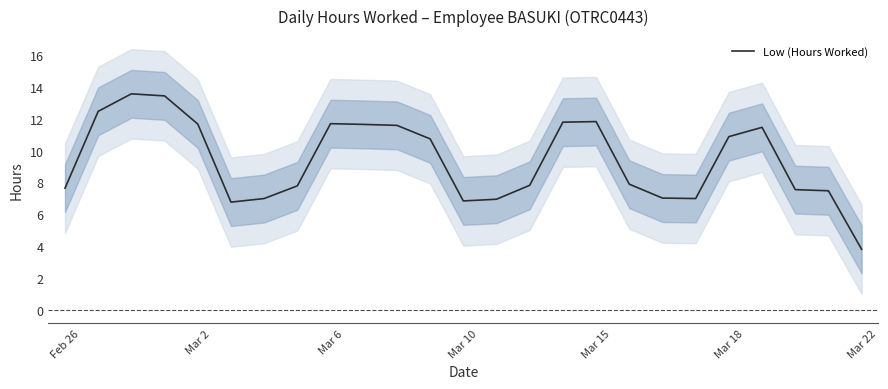

The value of Low (Hours Worked) at Mar 22 is 3.8. True or false?

True